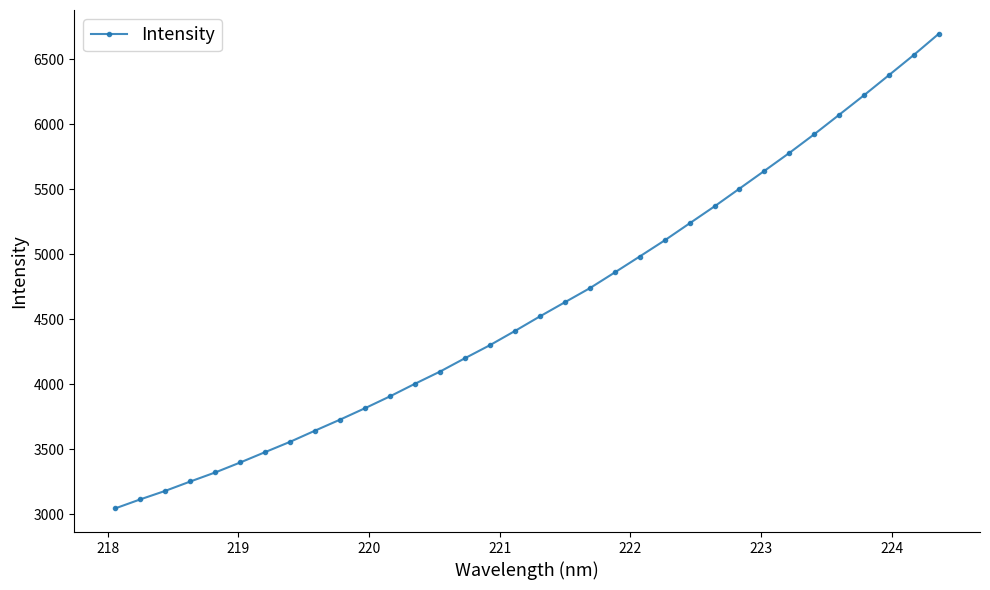

What is the value of the 28th point from the left?

5779.3